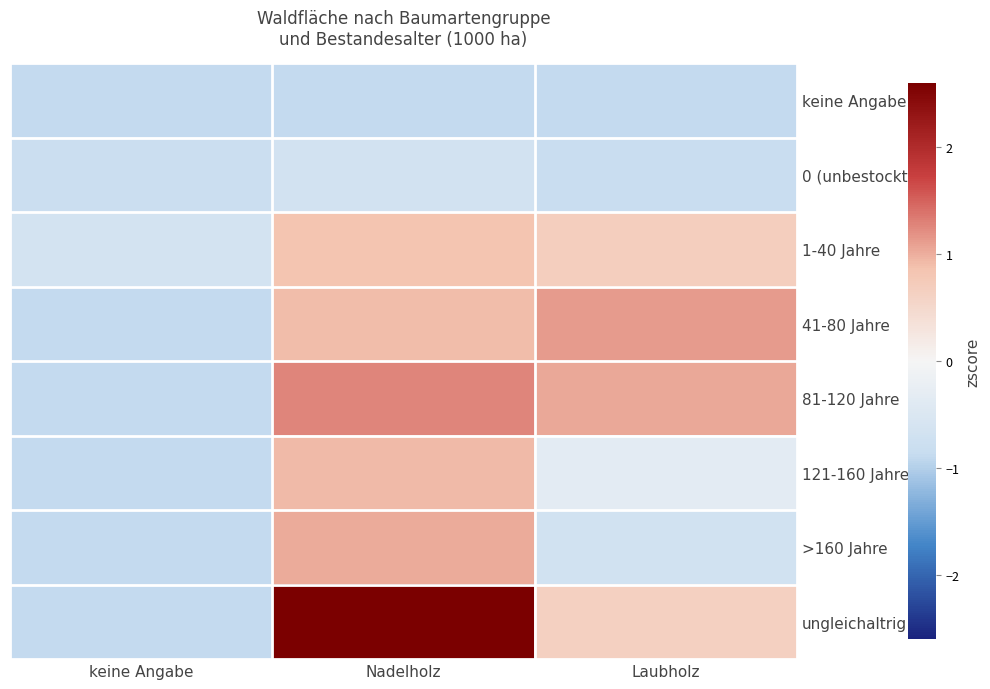

What is the total value across all series at Laubholz?

0.7